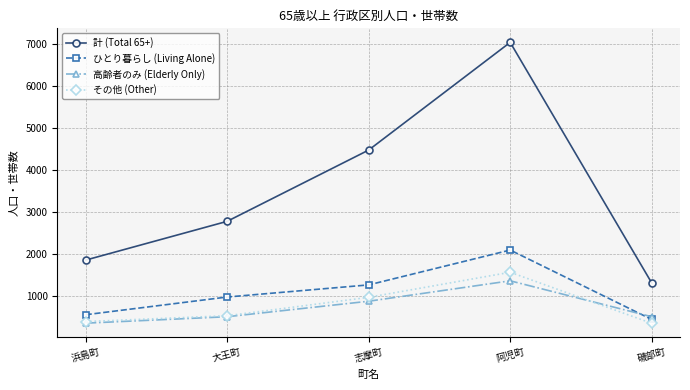

Rank the series by their maximum value, from lowest to highest.

高齢者のみ (Elderly Only), その他 (Other), ひとり暮らし (Living Alone), 計 (Total 65+)